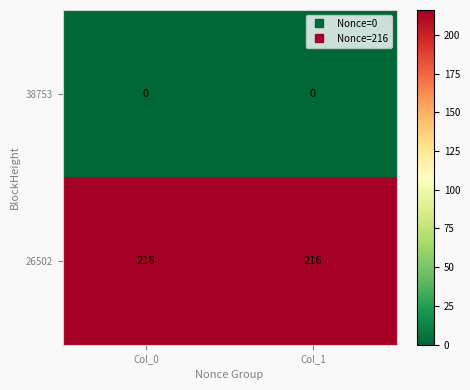

What is the greatest value displayed?

216